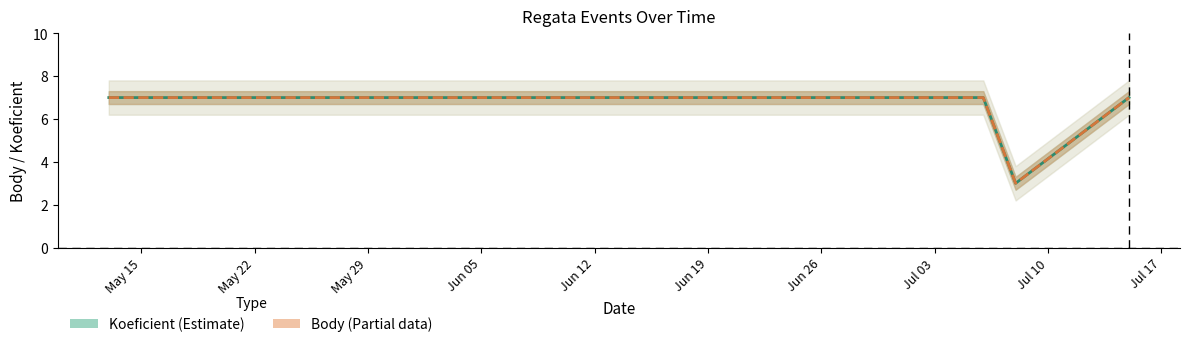

At which label does Body reach its peak?

May 15